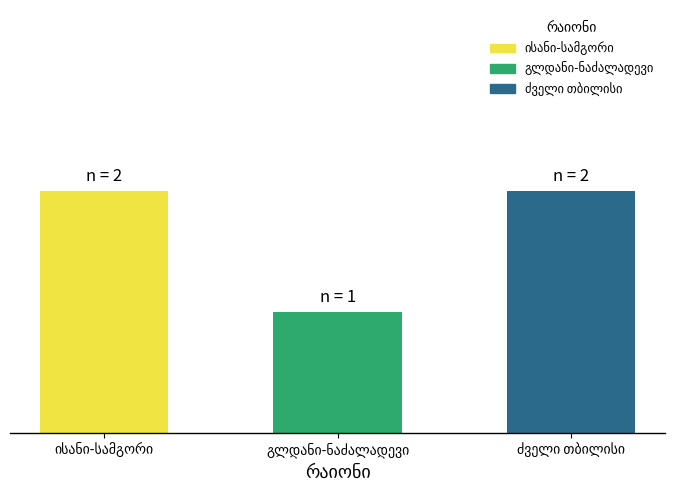

Reading left to right, list all the values displayed in this chart.

ისანი-სამგორი=2	გლდანი-ნაძალადევი=1	ძველი თბილისი=2